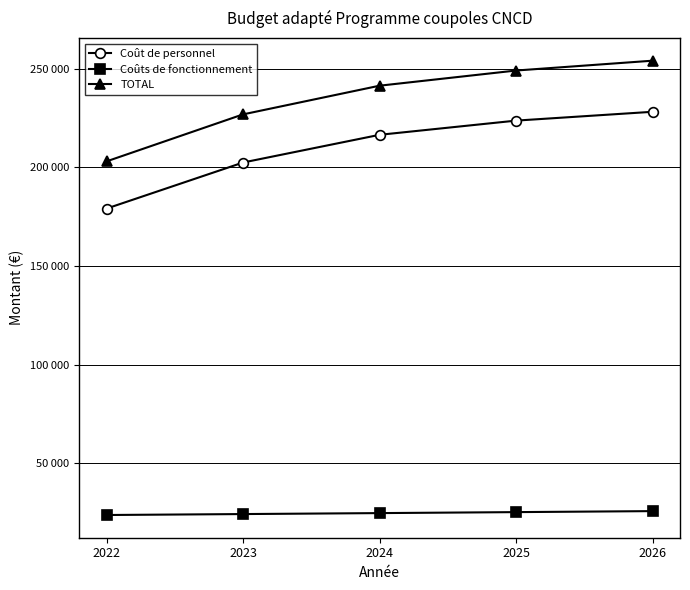

Is this an area chart (filled region under the line)?

No